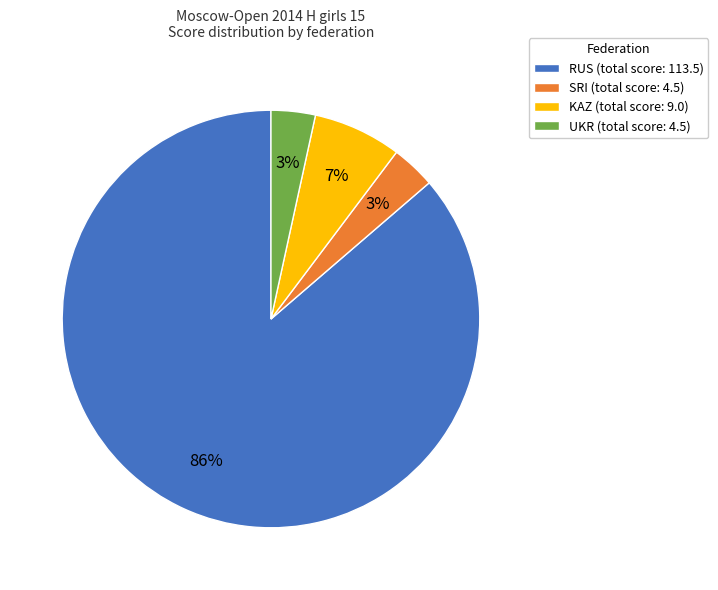

Is the sum of KAZ (total score: 9.0) and RUS (total score: 113.5) greater than half?

Yes